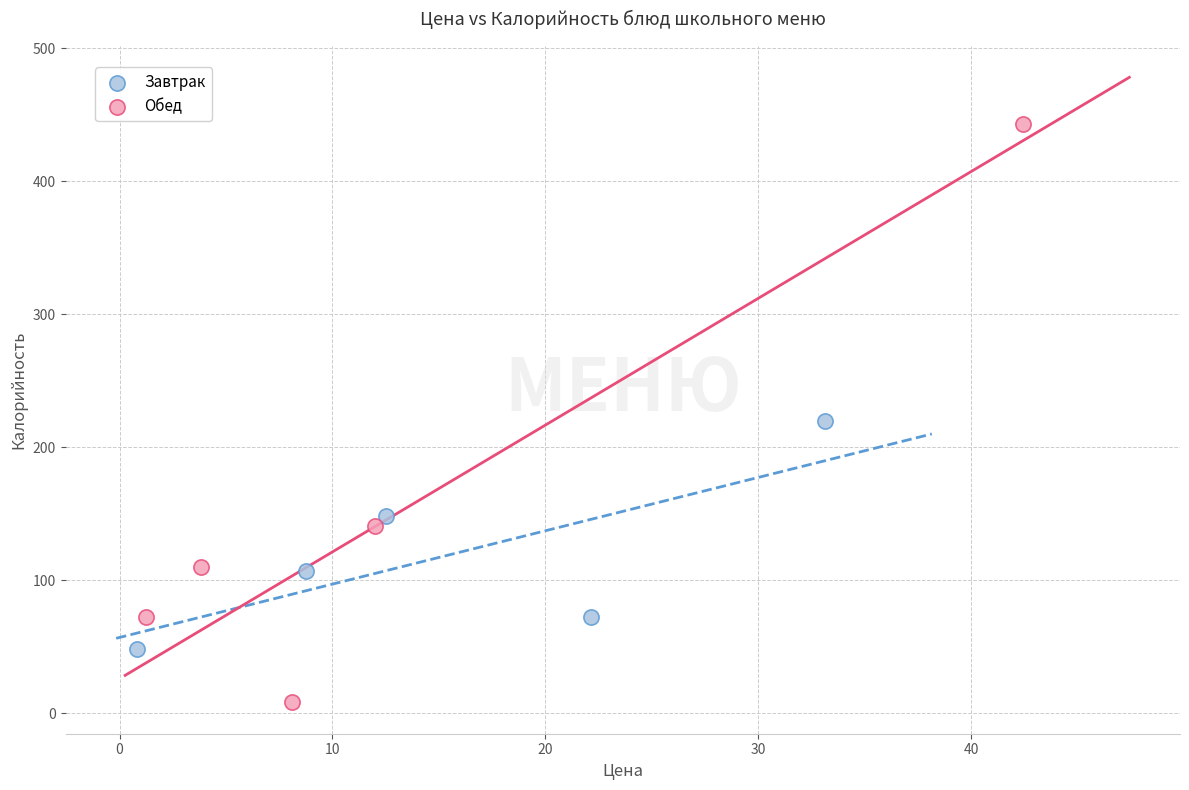

Which series has the largest Y range (max minus min)?

Обед